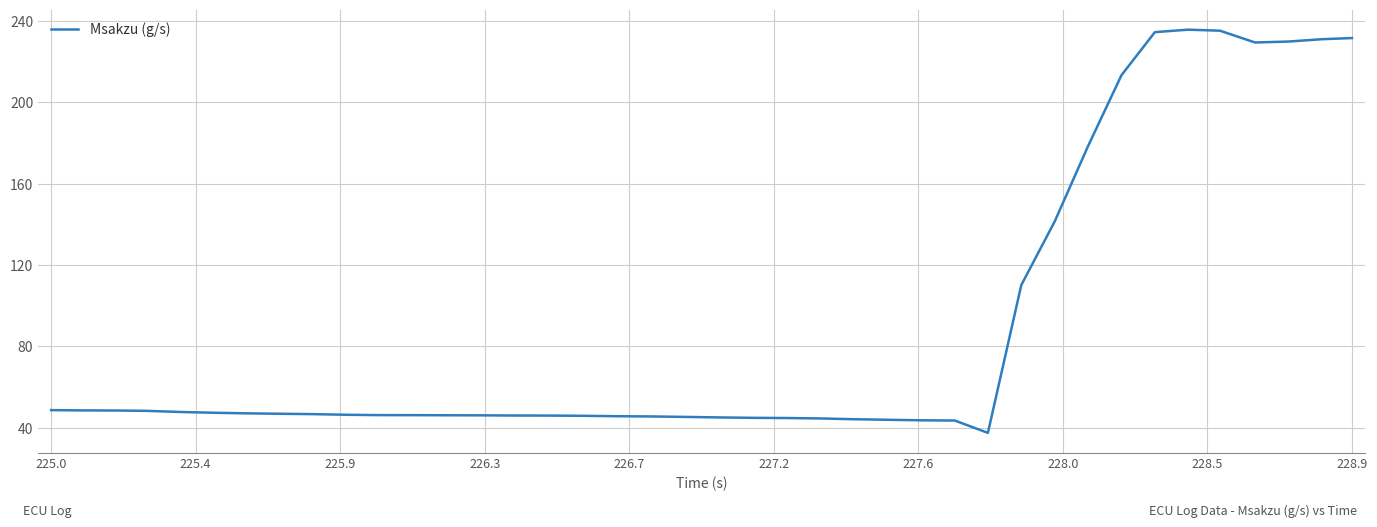

What is the difference between the maximum and minimum values?

198.3